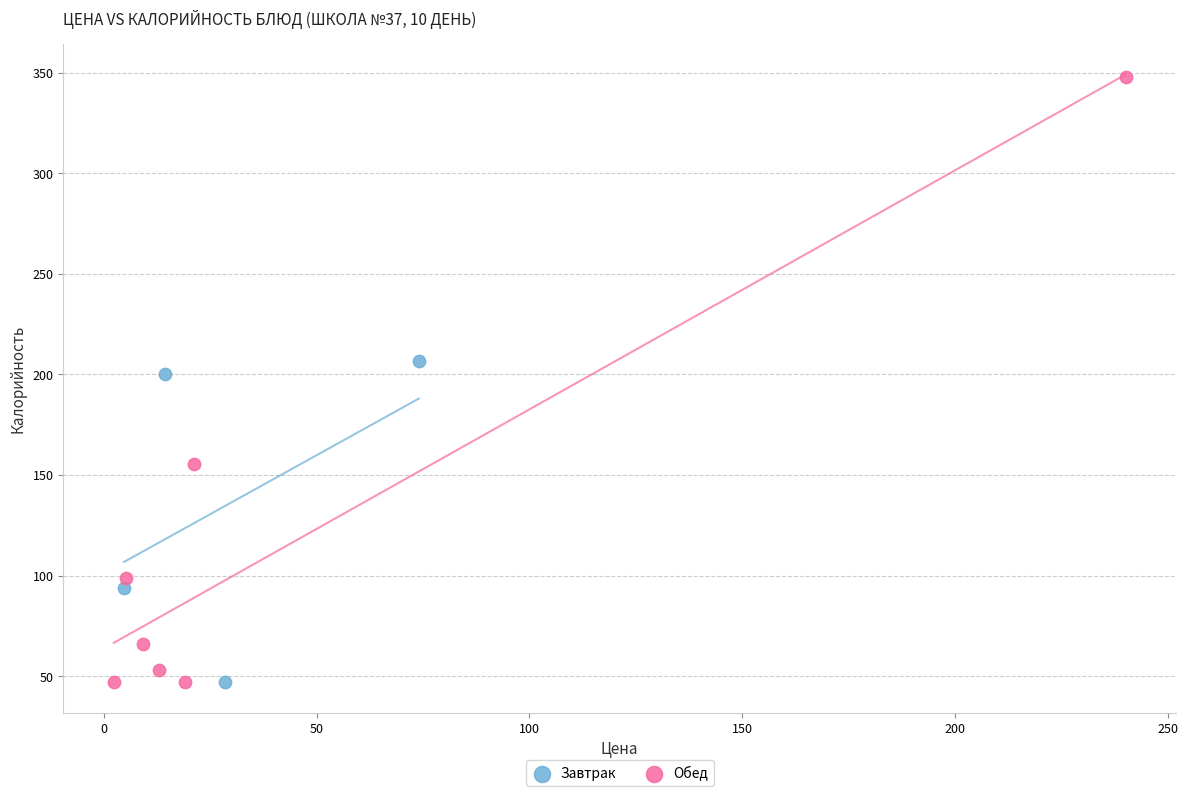

Which series contains the highest Y value?

Обед